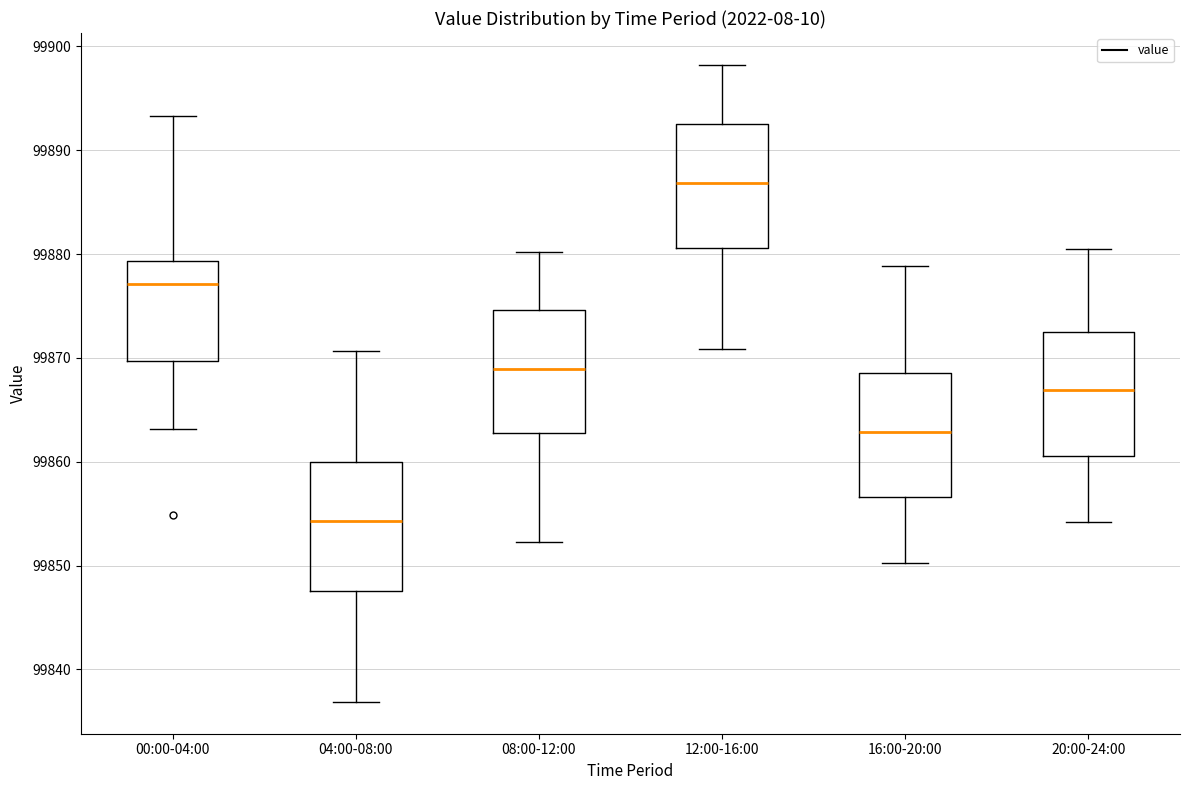

Where is the lower edge of the box for 00:00-04:00 on the y-axis? The values are not printed on the chart, so give them approximately, as read against the axis.

99870